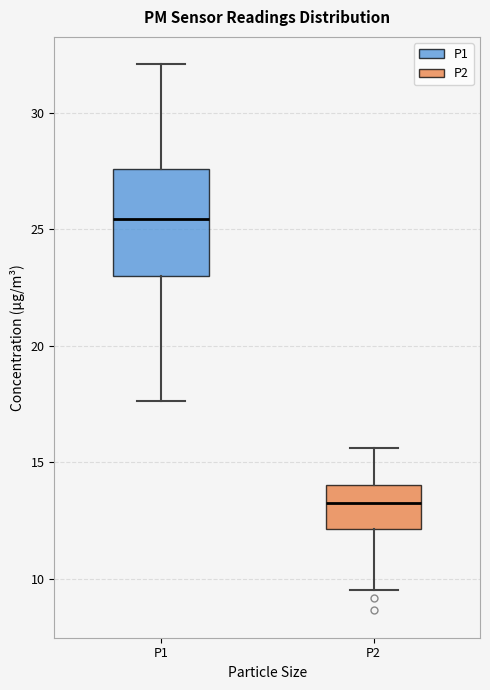

Comparing the boxes themselves (not the whiskers), which one is the tallest?

P1